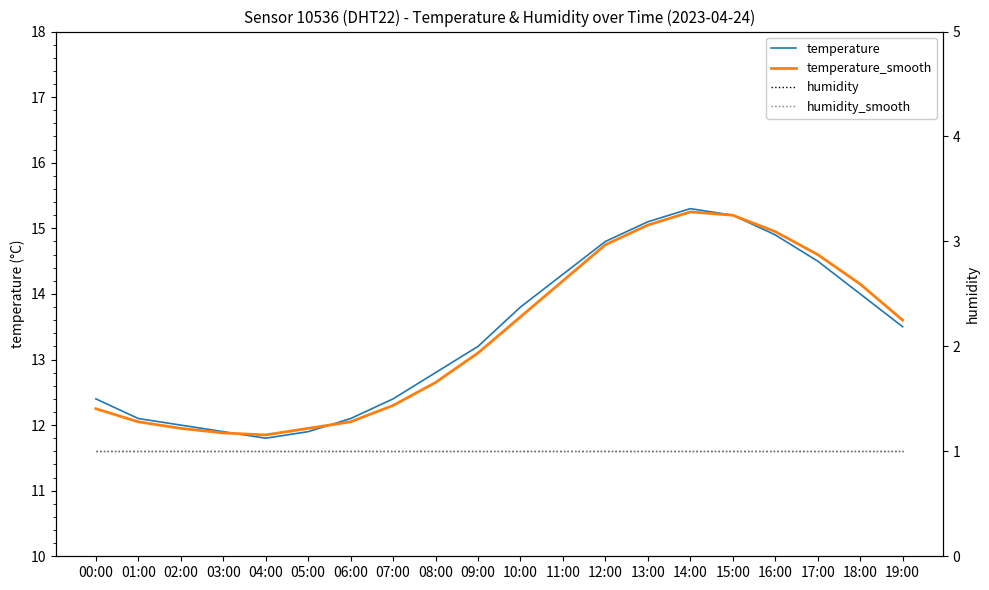

What is the difference between the highest and lowest values at 06:00?

11.1